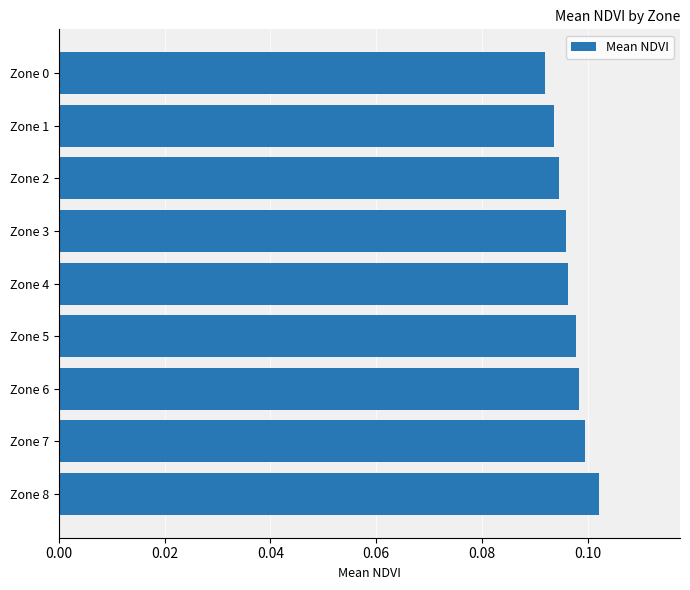

Are the bars grouped side by side (vs. stacked)?

No